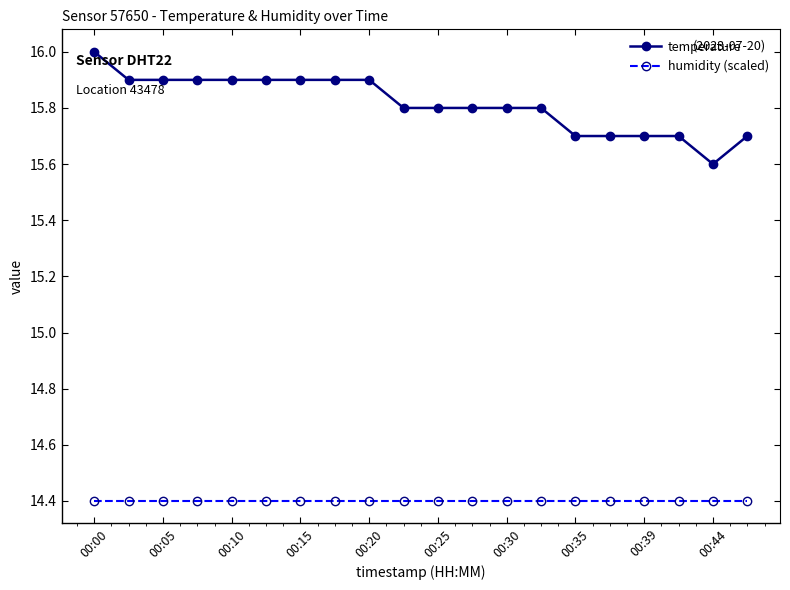

Which series has the widest spread of values?

temperature